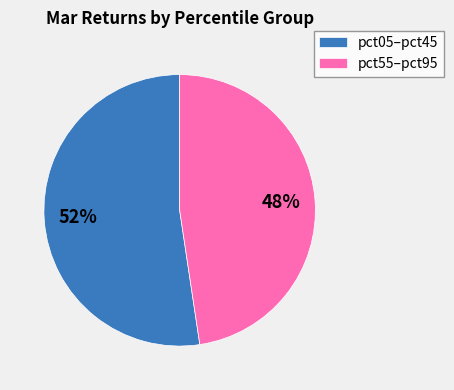

How many segments does this pie chart have?

2